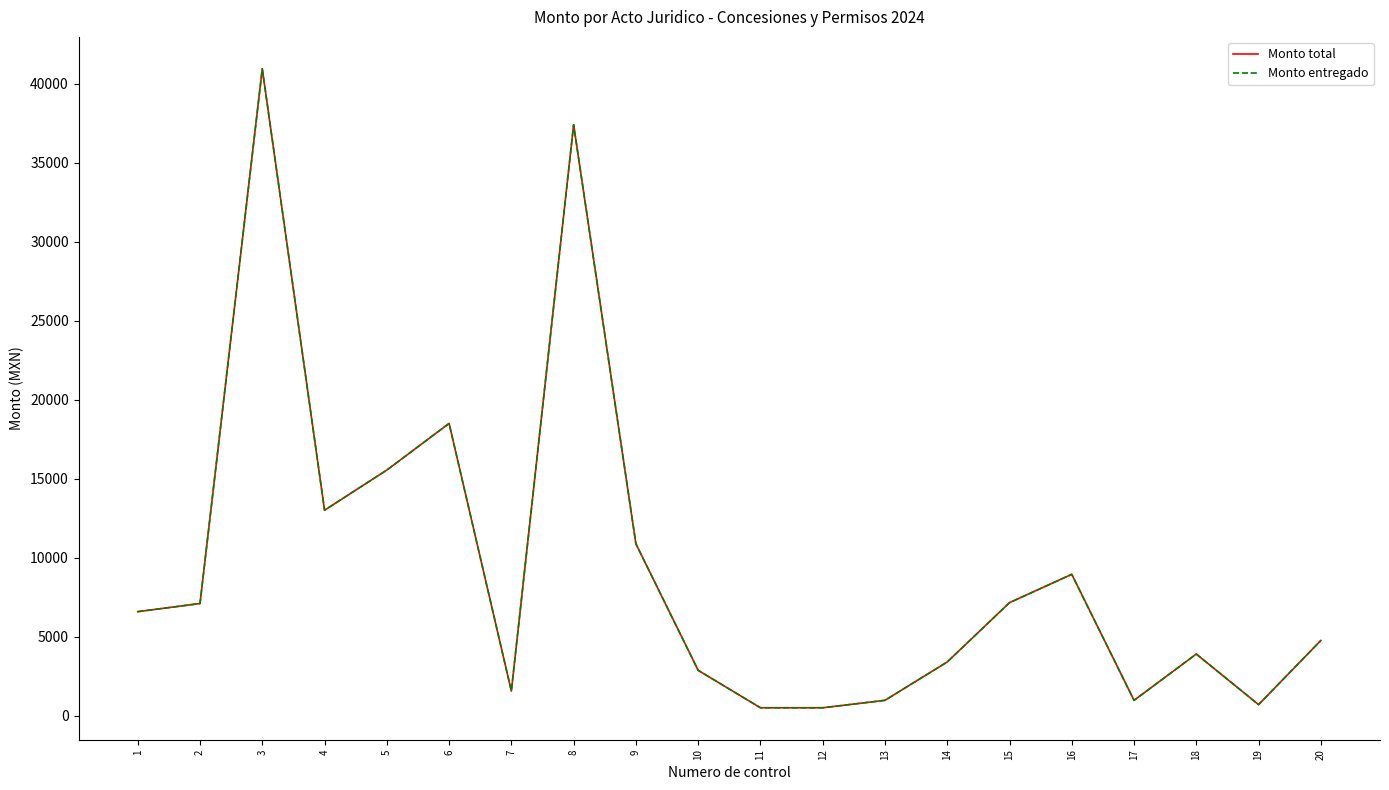

Where is the first local minimum for Monto total?

4